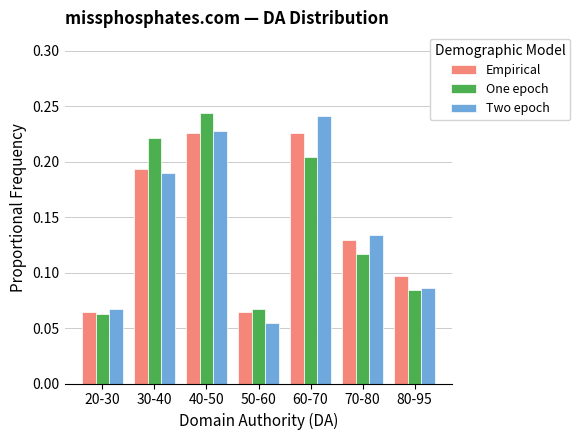

Between 60-70 and 70-80, which series saw the biggest shift?

Two epoch